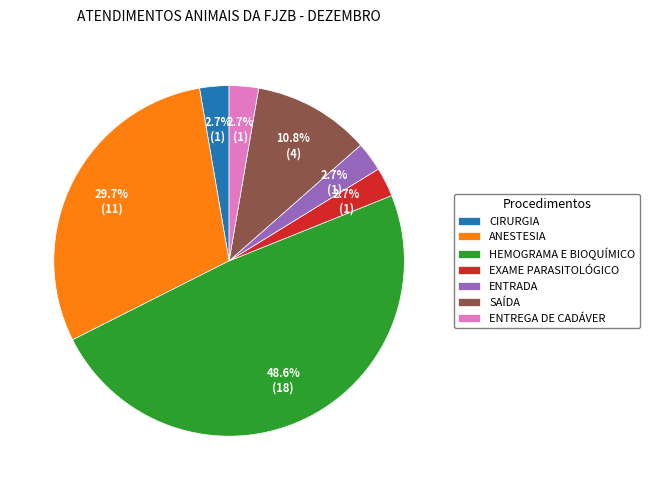

How much of the chart is everything except EXAME PARASITOLÓGICO?

97.3%